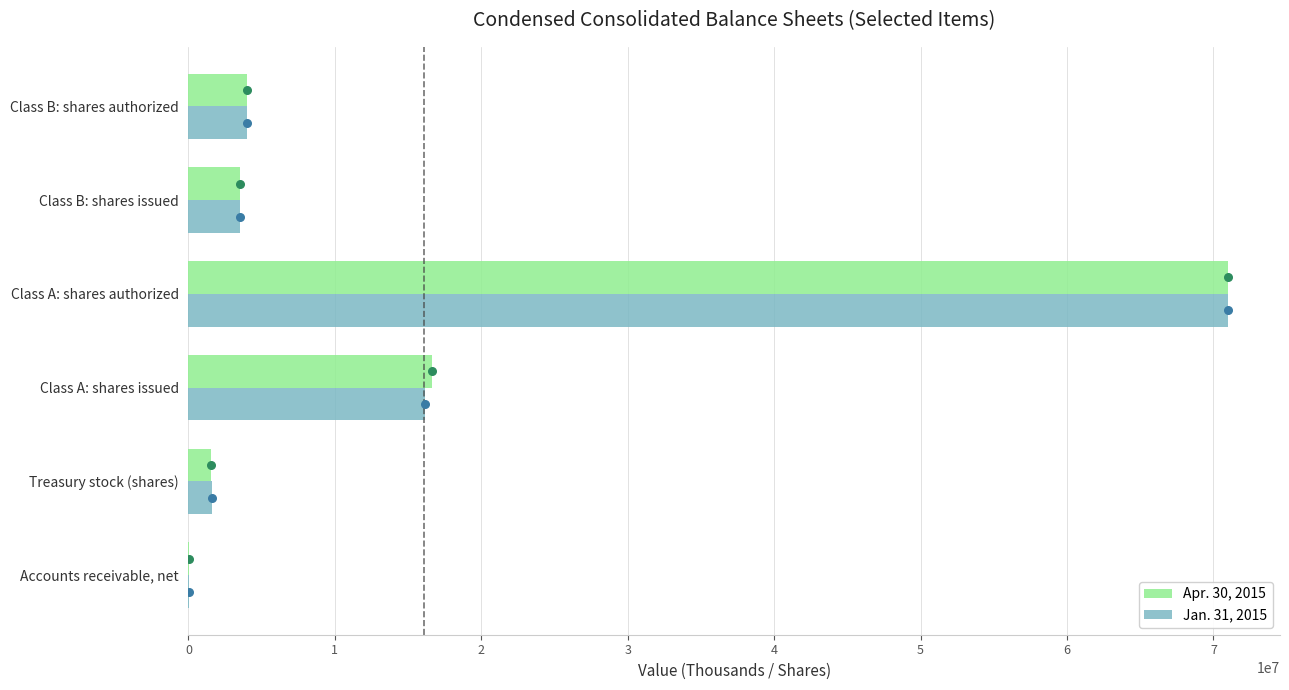

What are all the series names shown in the legend?

Apr. 30, 2015, Jan. 31, 2015